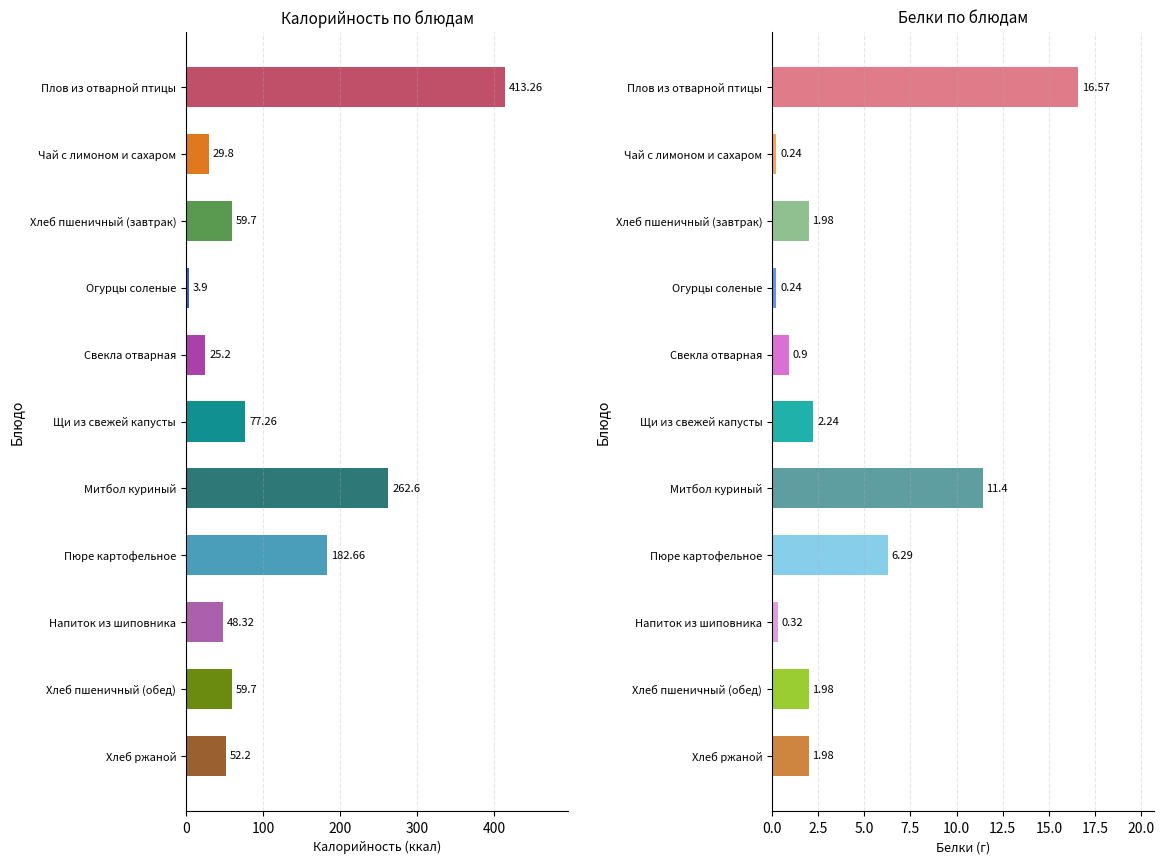

What is the minimum value shown in the chart?

0.2